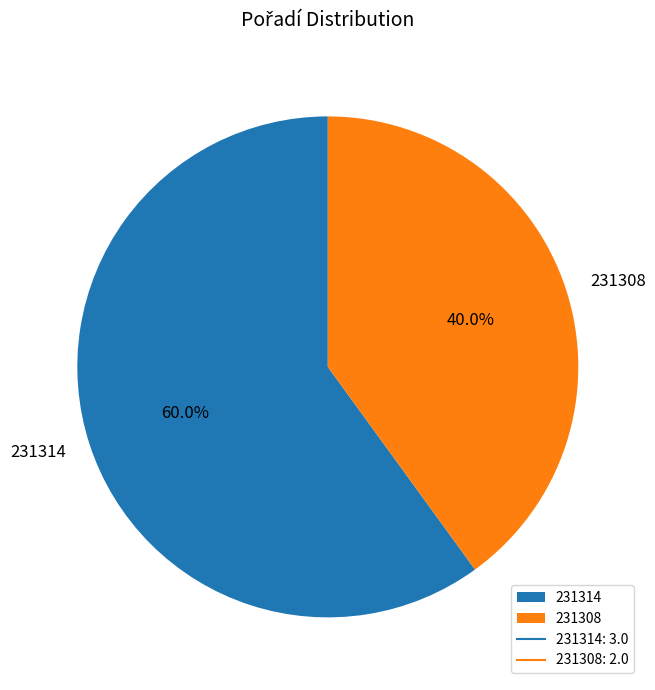

True or false: 231308 accounts for 30% of the total.

False